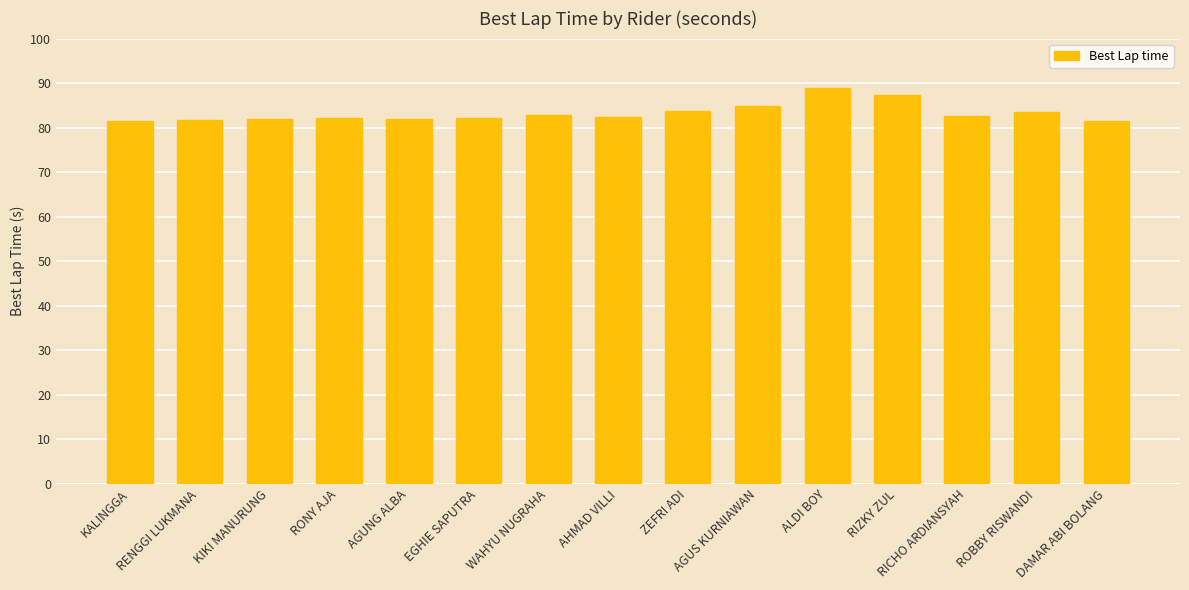

Which has a higher value, RENGGI LUKMANA or AGUS KURNIAWAN?

AGUS KURNIAWAN